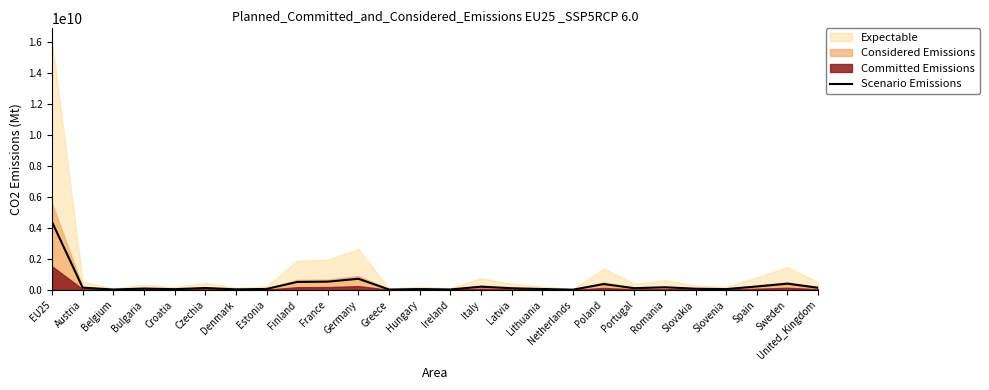

Approximately how many times larger is the value at Portugal compared to Romania?

0.7